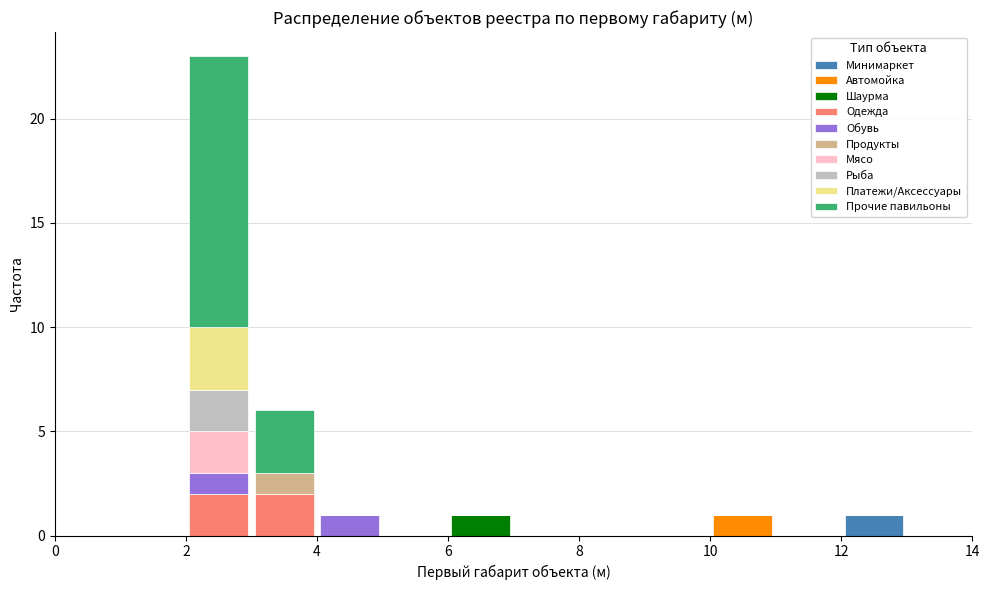

What is the total height of the stacked bar covering 10 to 11 on the x-axis? The values are not printed on the chart, so give them approximately, as read against the axis.

1